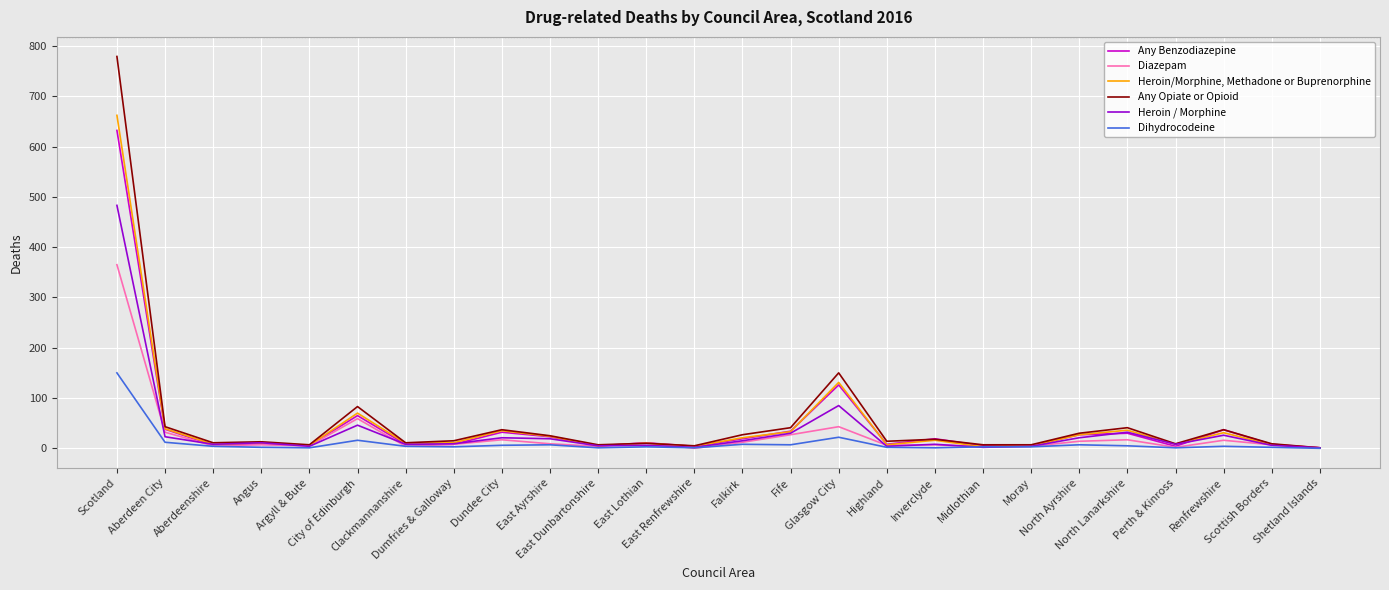

At which label is Diazepam closest to 182?

City of Edinburgh